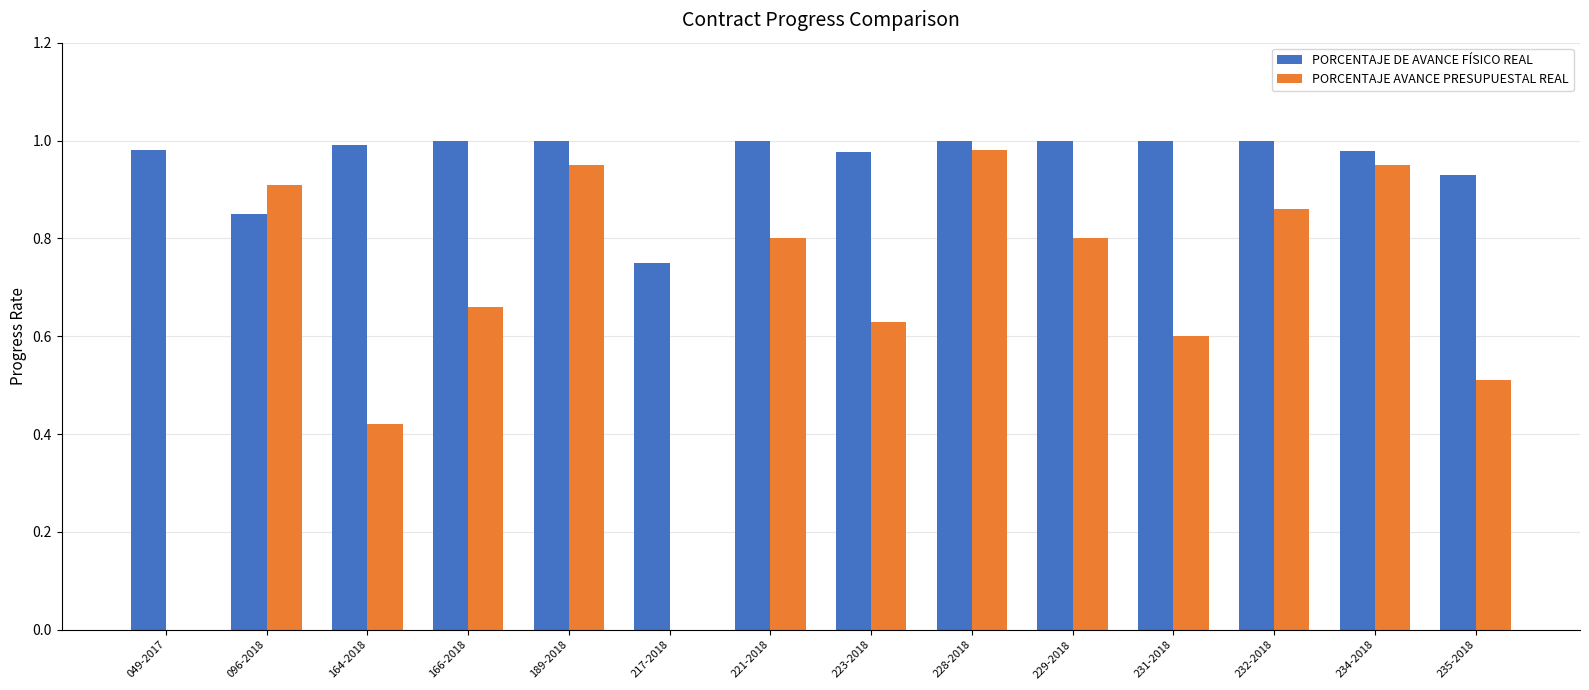

What is the sum of the PORCENTAJE AVANCE PRESUPUESTAL REAL values at 166-2018 and 235-2018?

1.2